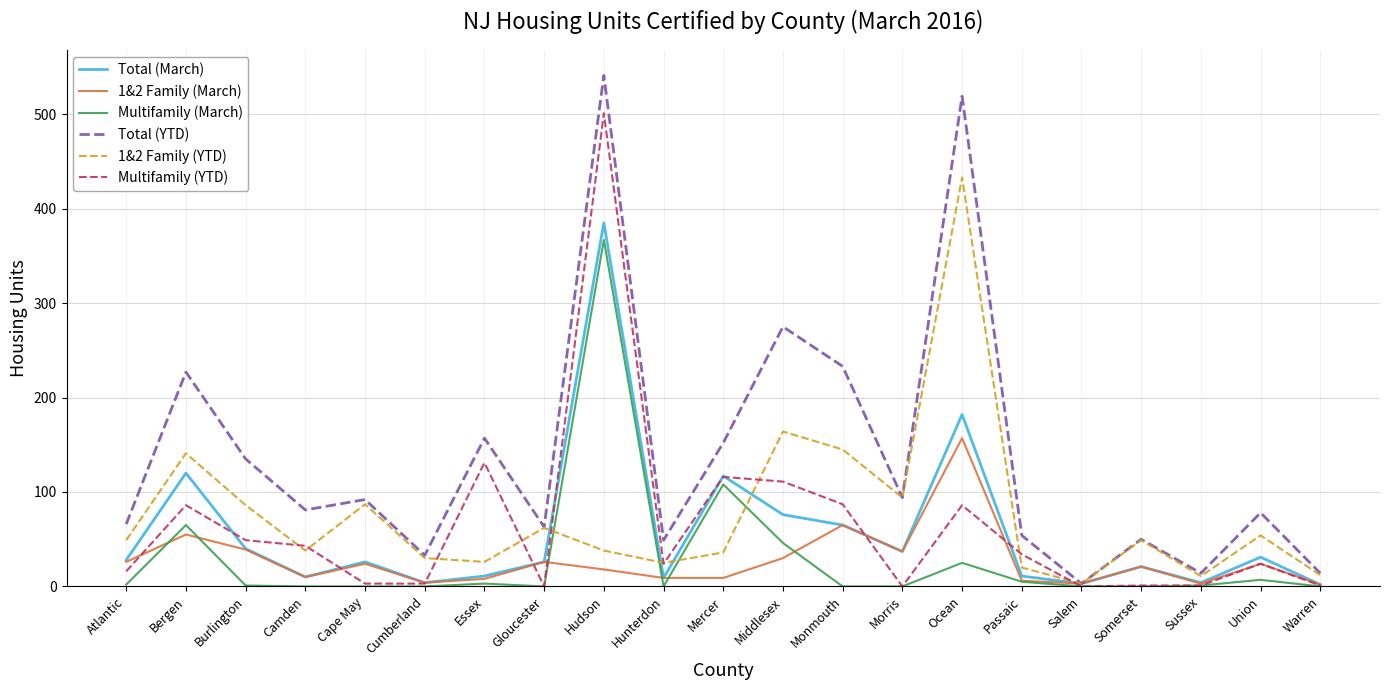

True or false: 1&2 Family (YTD) has a value of 60 at Mercer.

False